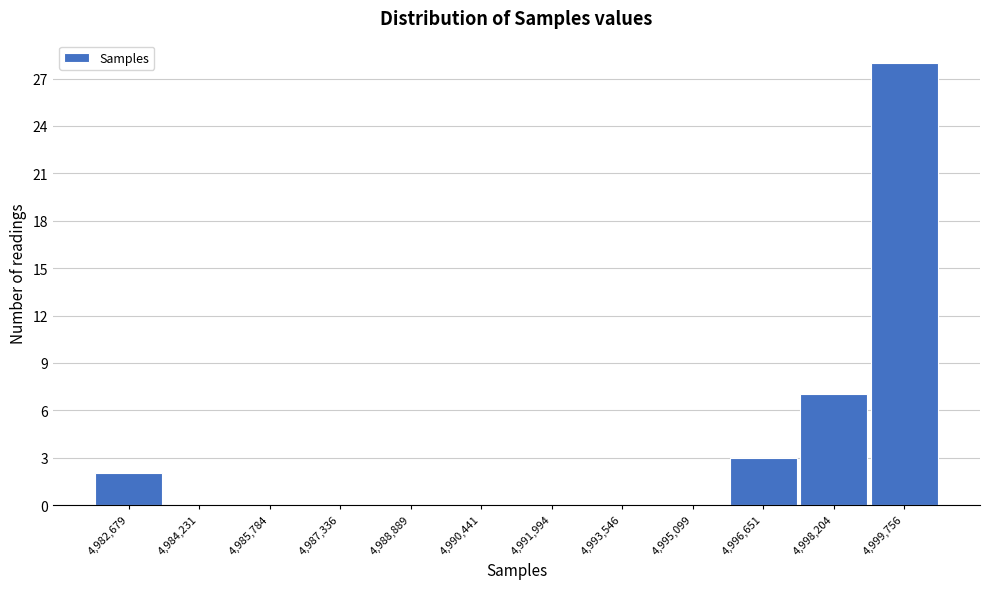

Reading left to right, extract all data points from this chart.

4,982,679=2	4,984,231=0	4,985,784=0	4,987,336=0	4,988,889=0	4,990,441=0	4,991,994=0	4,993,546=0	4,995,099=0	4,996,651=3	4,998,204=7	4,999,756=28